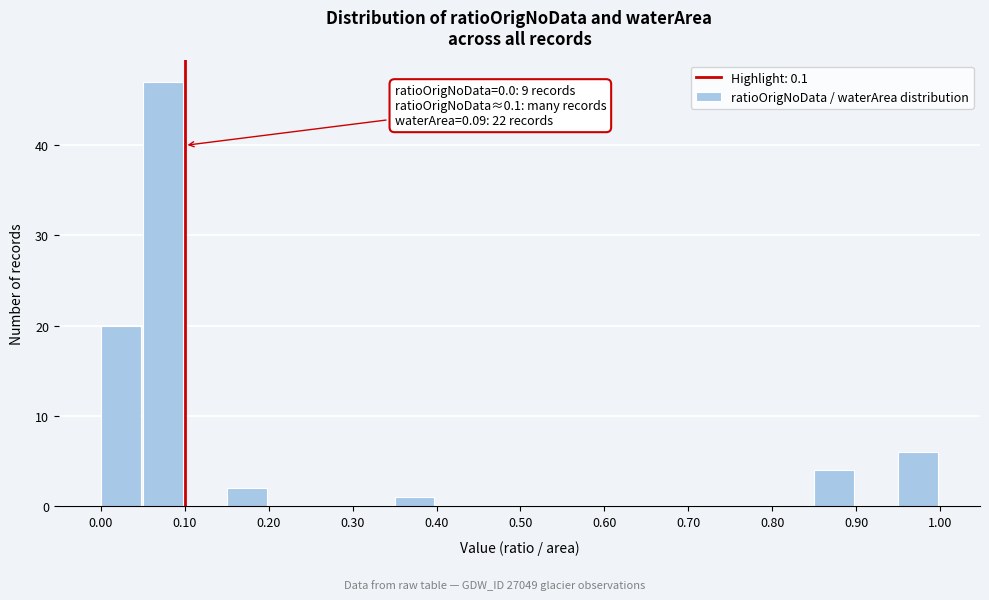

Over which range of the x-axis is the bar tallest?

0.05 to 0.10